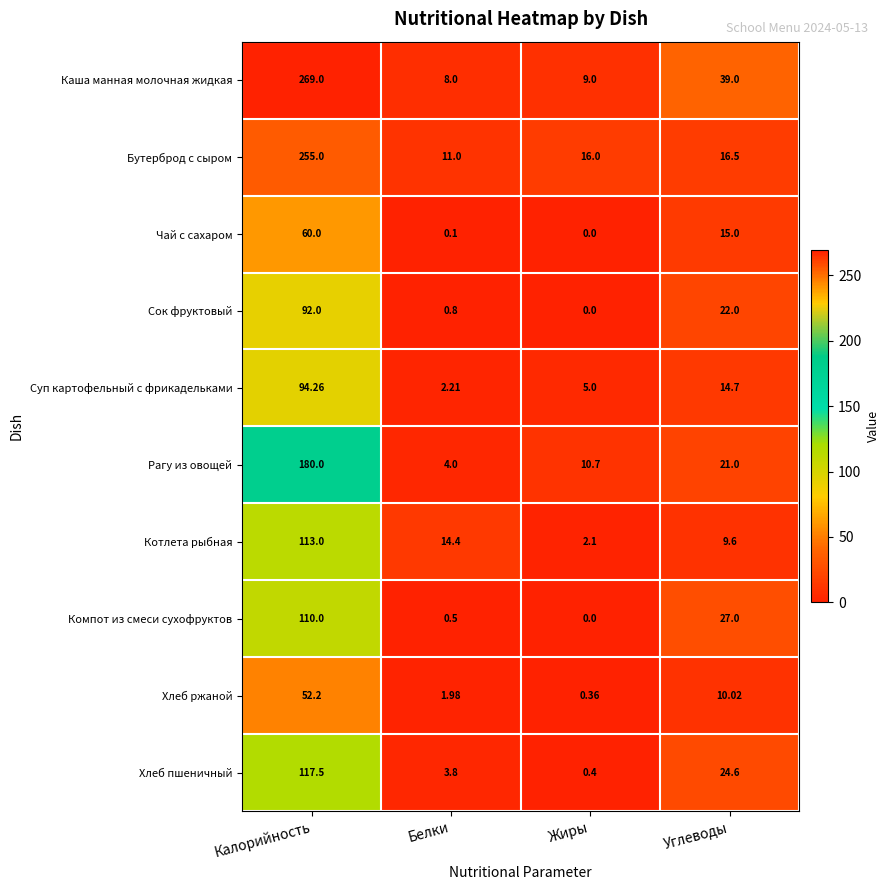

Which category has the highest value across all series?

Калорийность